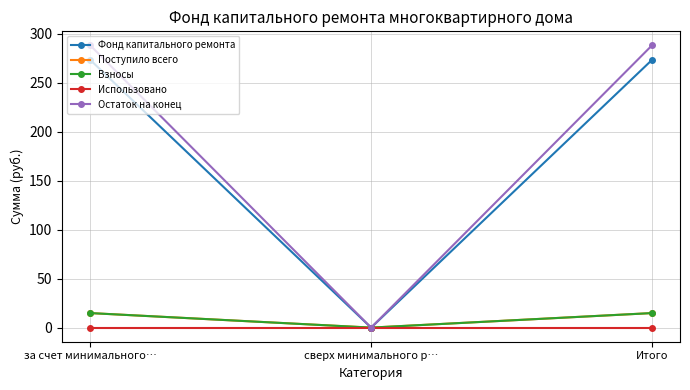

Which category has the highest value in the Поступило всего series?

за счет минимального…